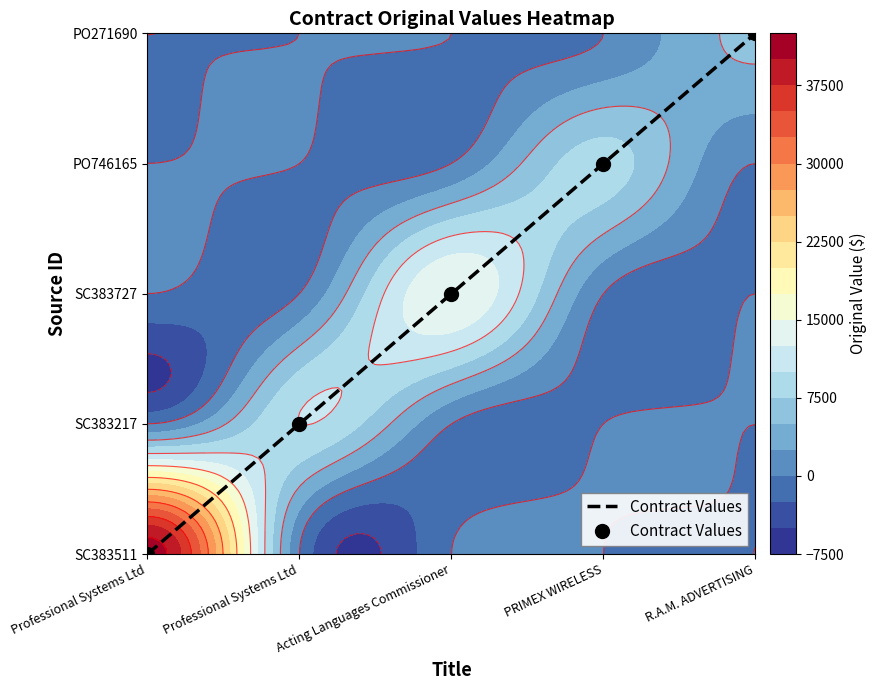

What is the sum of all values?

10